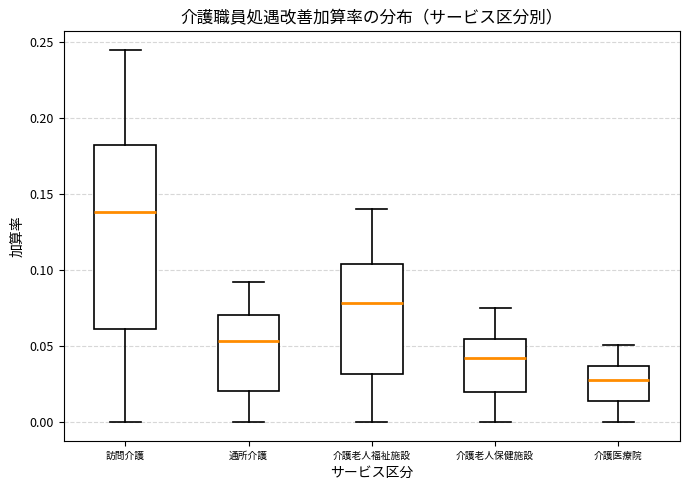

Comparing the boxes themselves (not the whiskers), which one is the tallest?

訪問介護